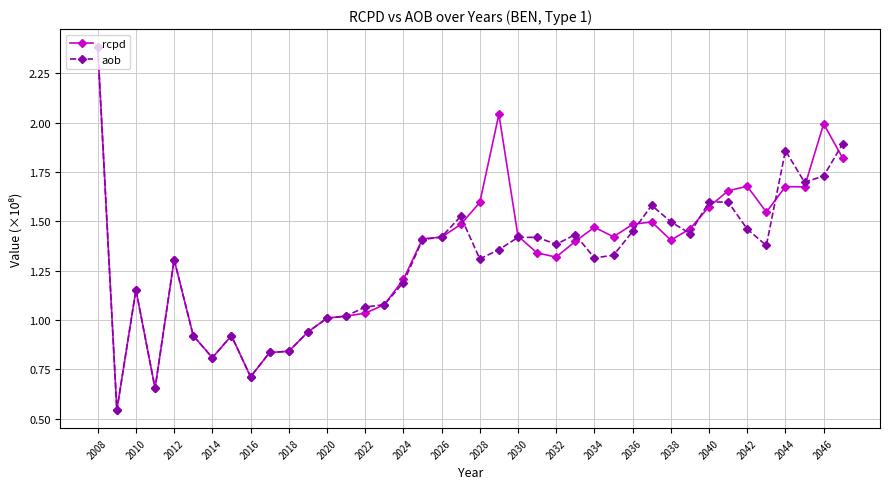

At how many categories does at least one series exceed 0?

40